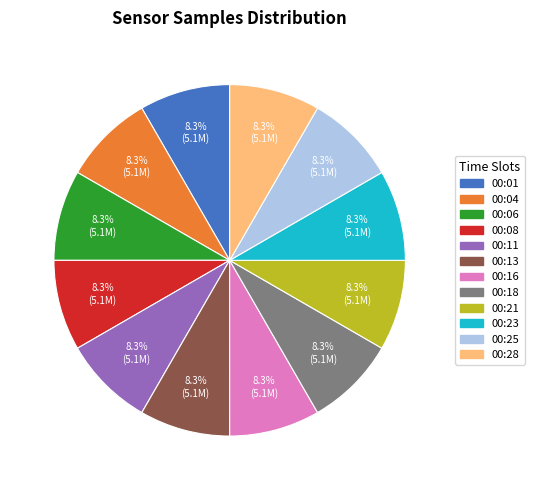

What is the ratio of the value at 00:28 to the value at 00:01?

1.0